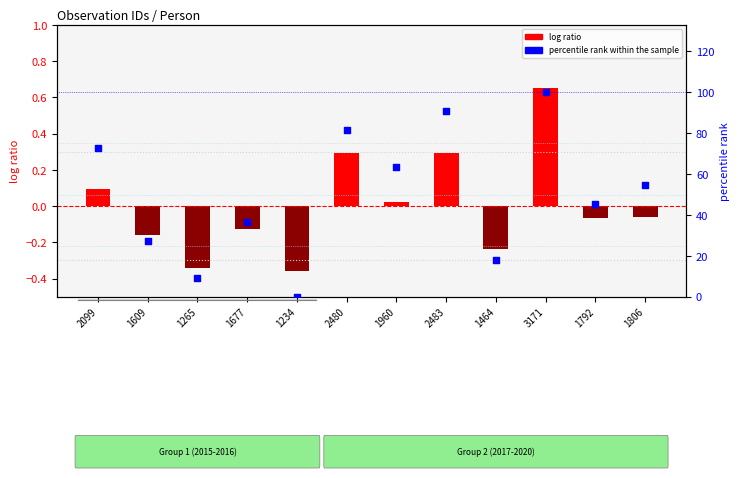

At how many categories does at least one series exceed 91?

1